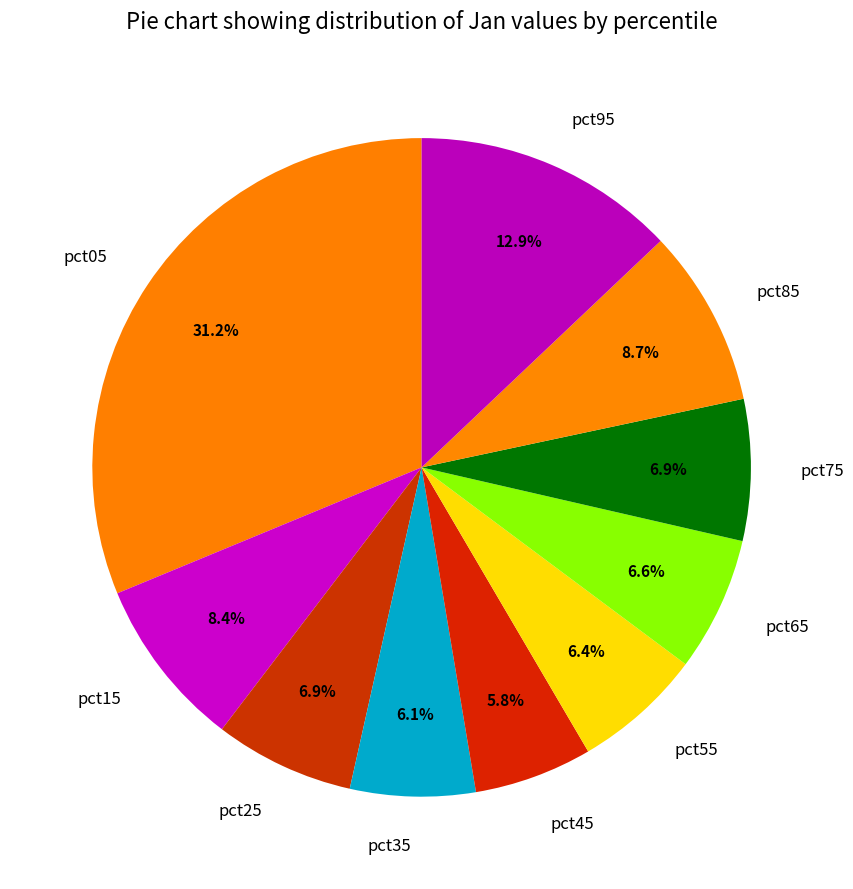

Does any single category account for the majority?

No